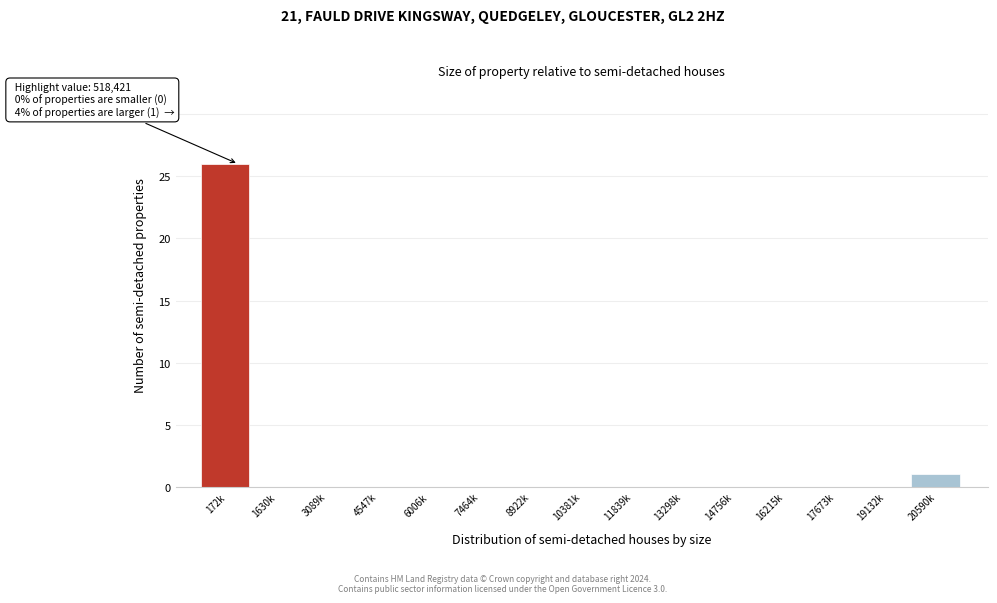

Reading left to right, what are all the values shown in this chart?

172k=26	1630k=0	3089k=0	4547k=0	6006k=0	7464k=0	8922k=0	10381k=0	11839k=0	13298k=0	14756k=0	16215k=0	17673k=0	19132k=0	20590k=1